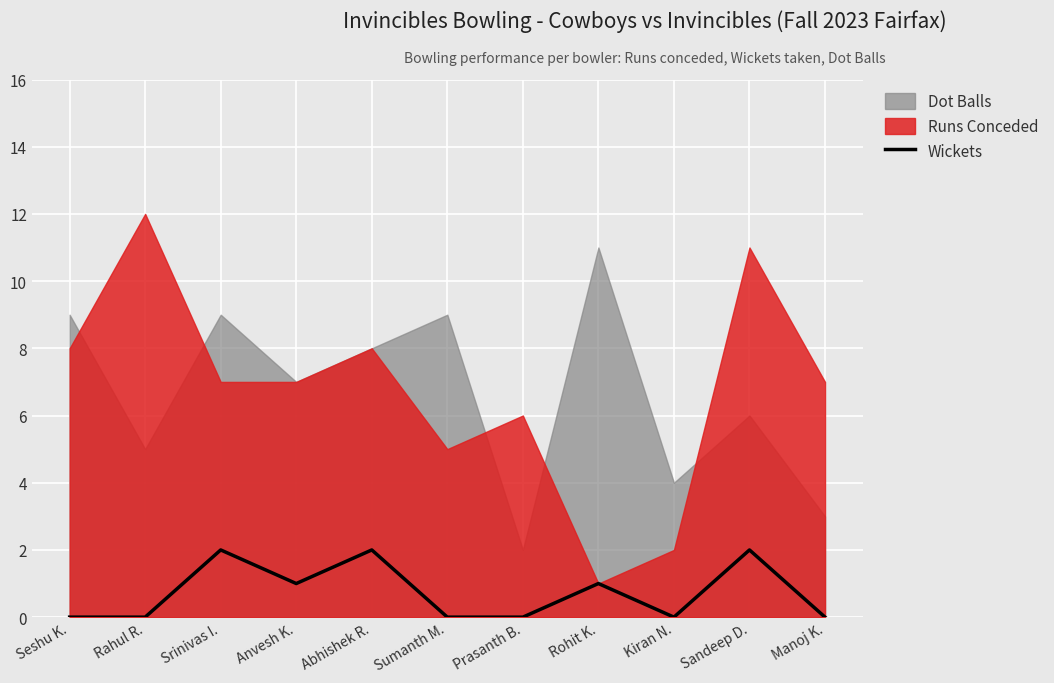

Which label corresponds to the largest value in the chart?

Srinivas I.